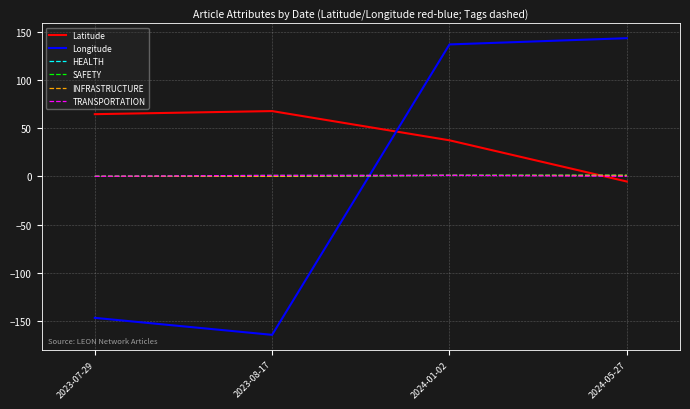

Does the chart have visible grid lines?

Yes